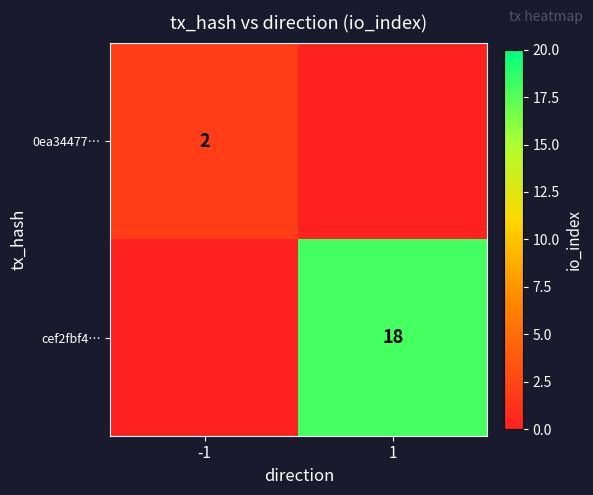

What is the total value across all series at -1?

2